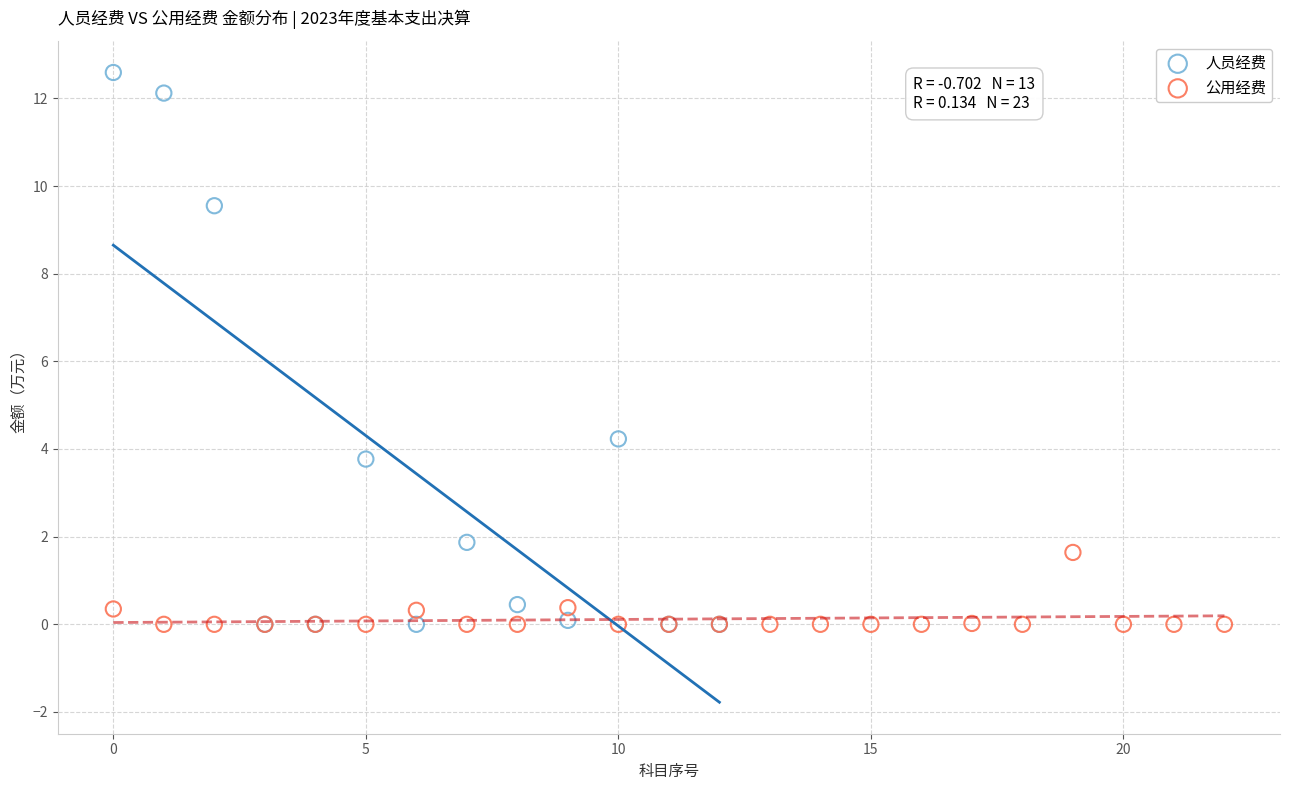

Which series reaches the maximum Y coordinate?

人员经费